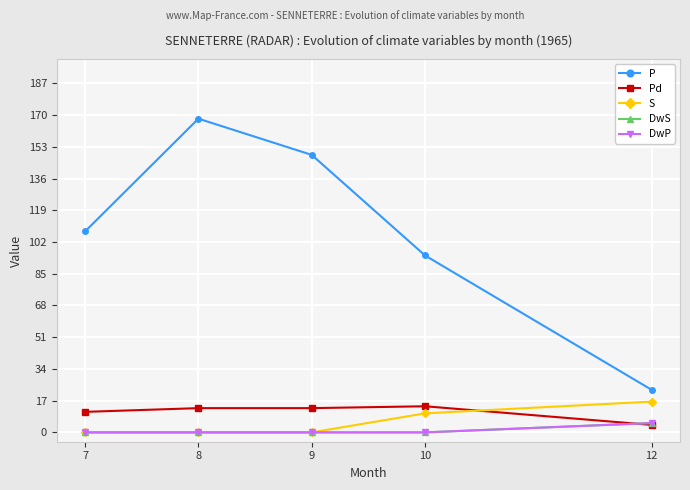

Does the chart have visible grid lines?

Yes